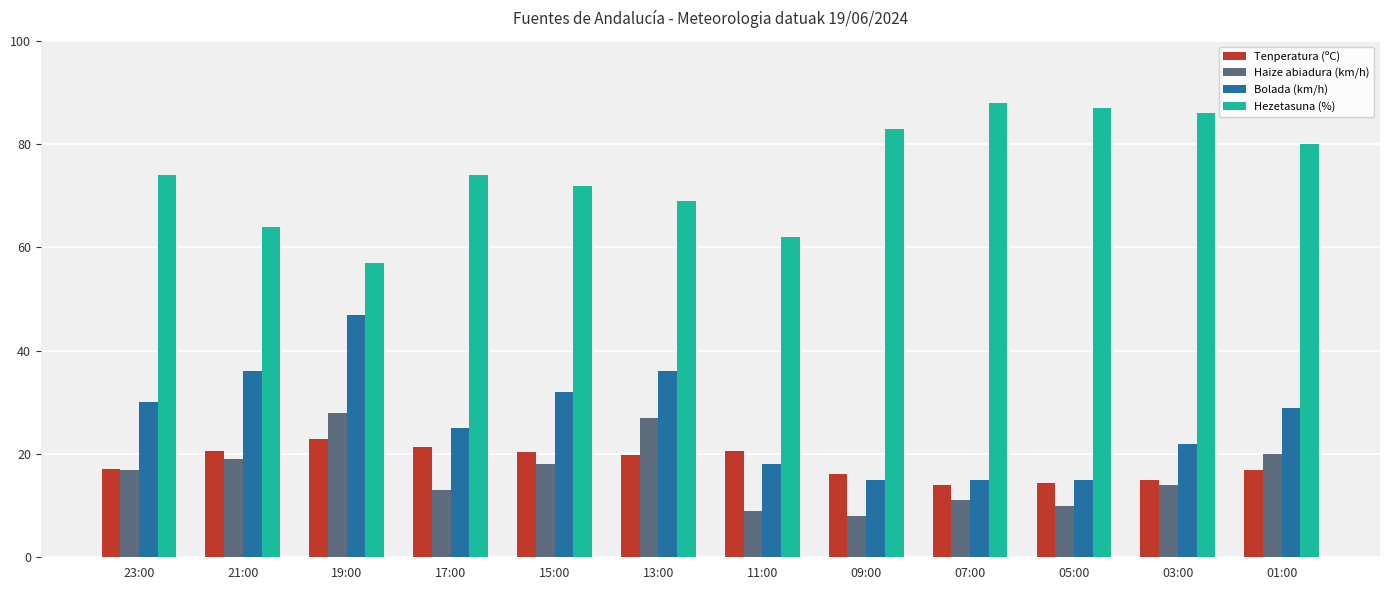

What is the value of the Tenperatura (ºC) bar at the 6th from the left?

19.8